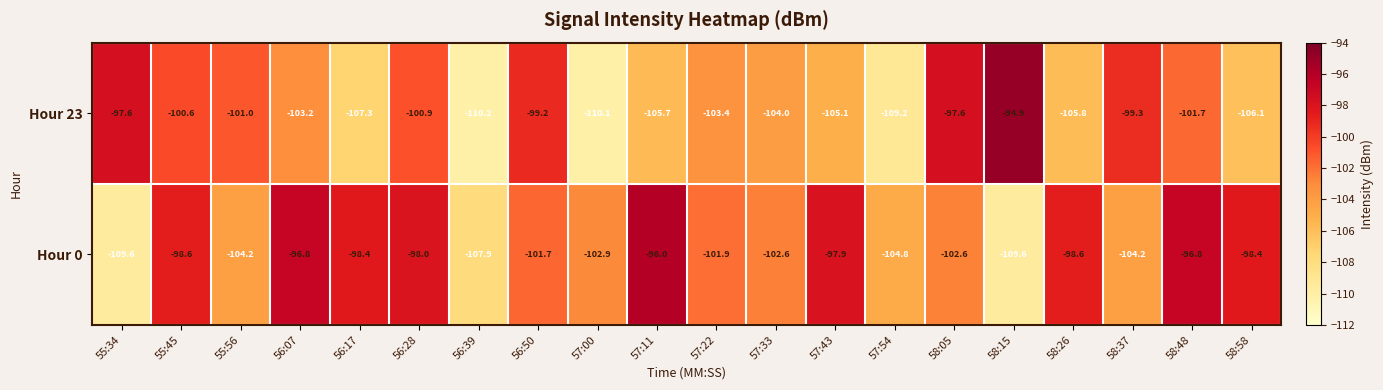

At which category does the chart reach its minimum across all series?

56:39